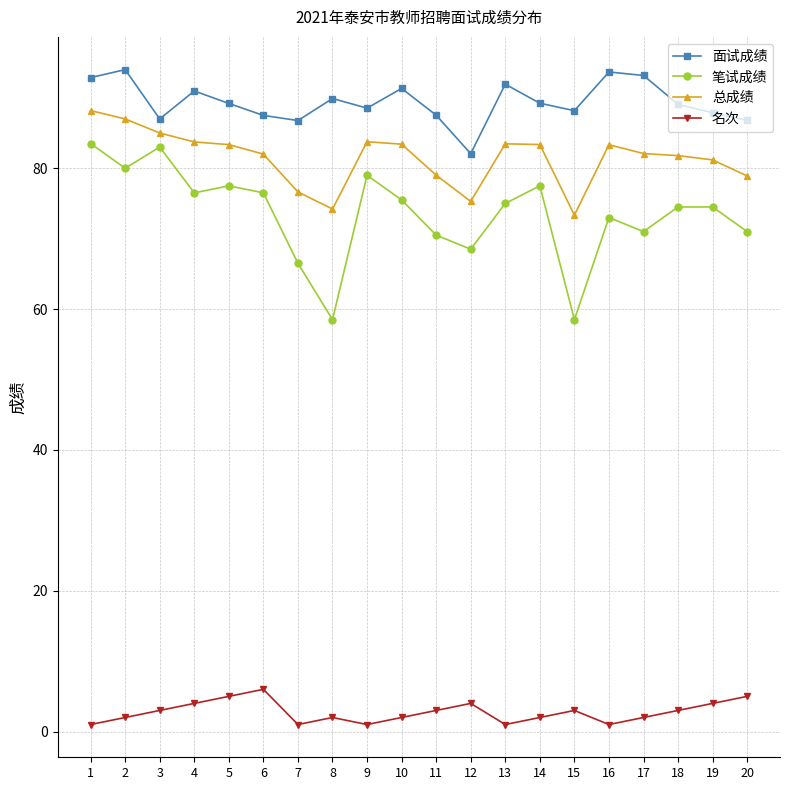

True or false: 笔试成绩 and 名次 cross at least once.

False